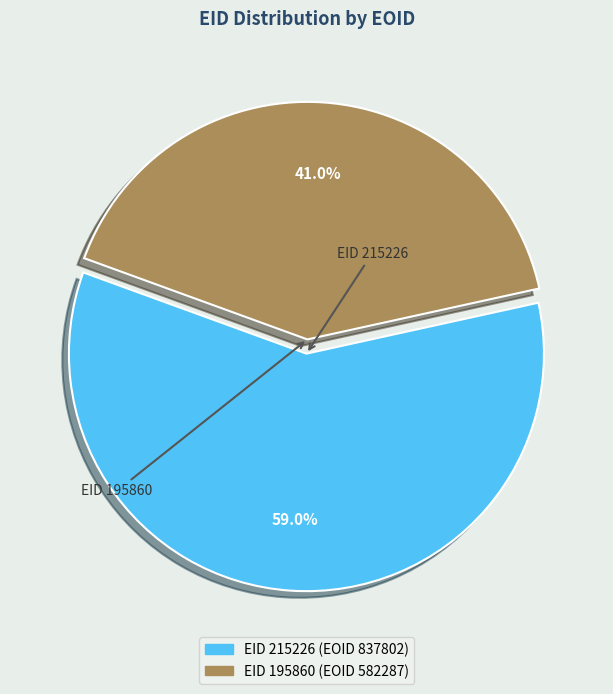

How many slices are in this pie chart?

2